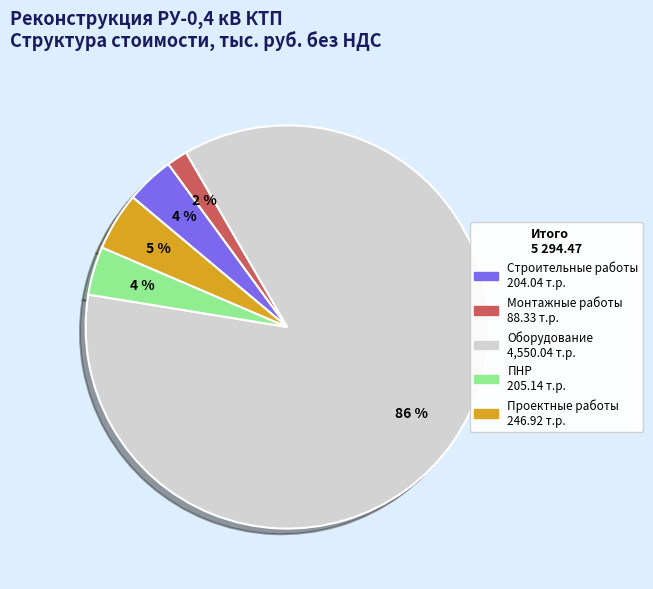

Is it true that Оборудование is 99% of the pie?

False